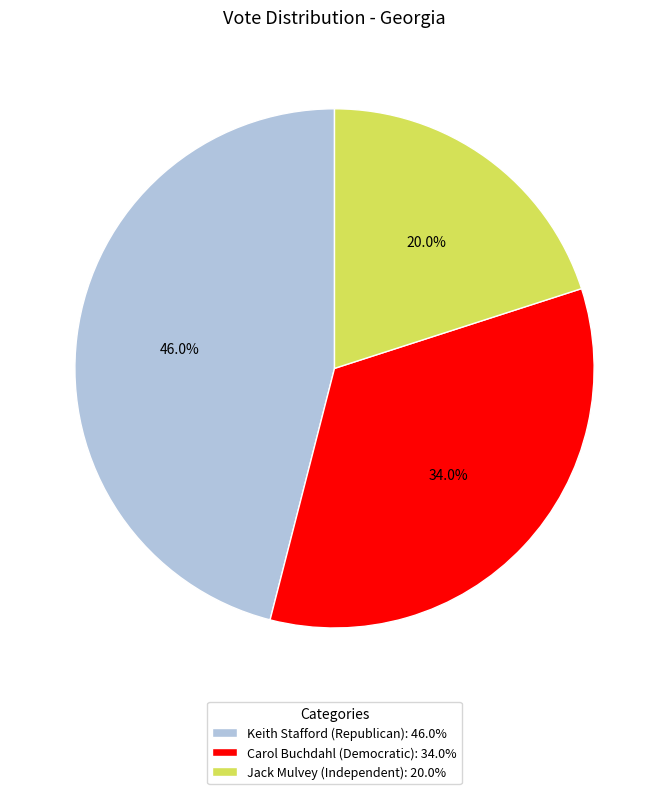

What portion of the pie excludes Jack Mulvey (Independent)?

80.0%